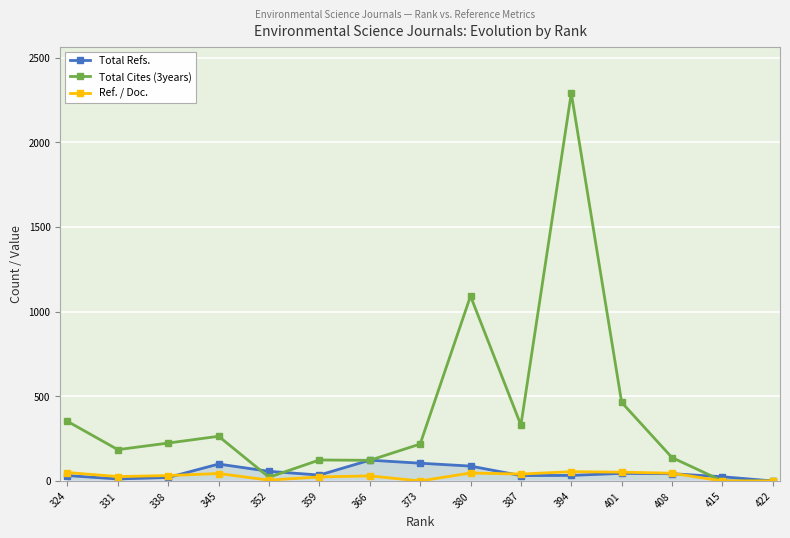

At which label does Ref. / Doc. reach its minimum?

422